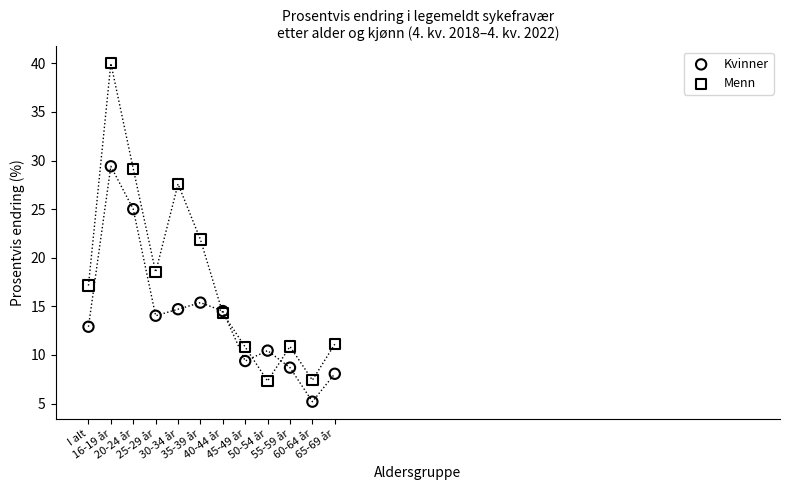

In the Menn series, what Y value is closest to 23?

21.9